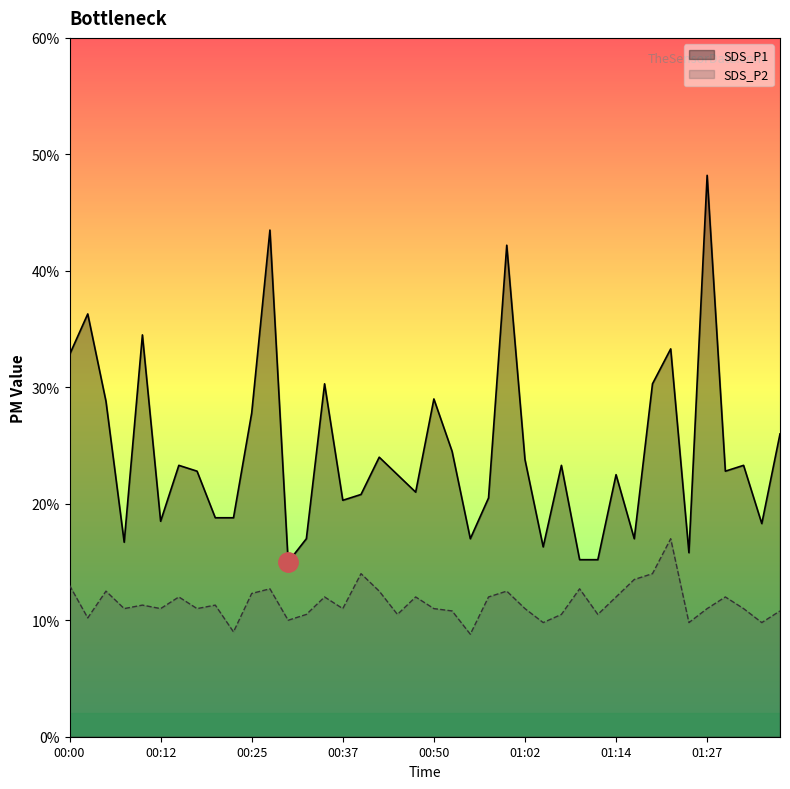

What position from the right is 01:07?

13